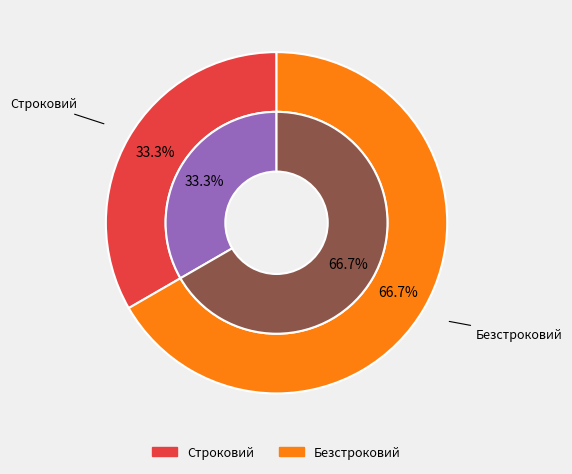

Does any single category account for the majority?

Yes